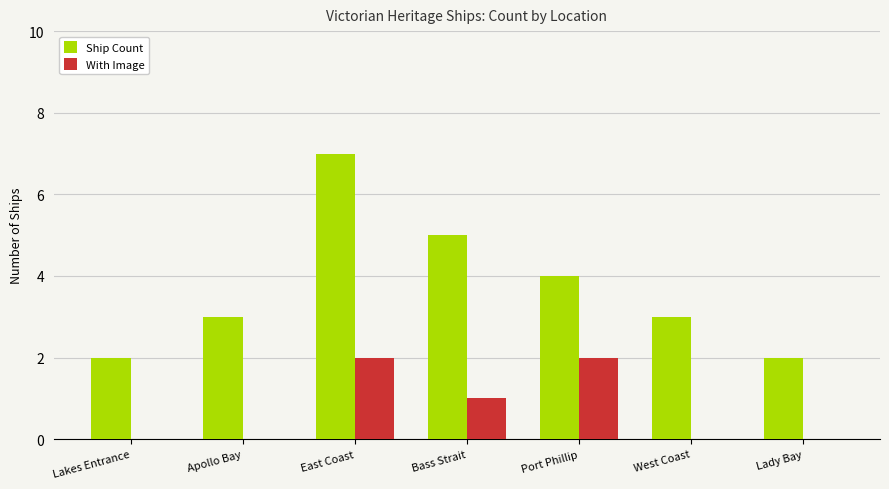

Is it true that Ship Count equals 2 at Lady Bay?

True